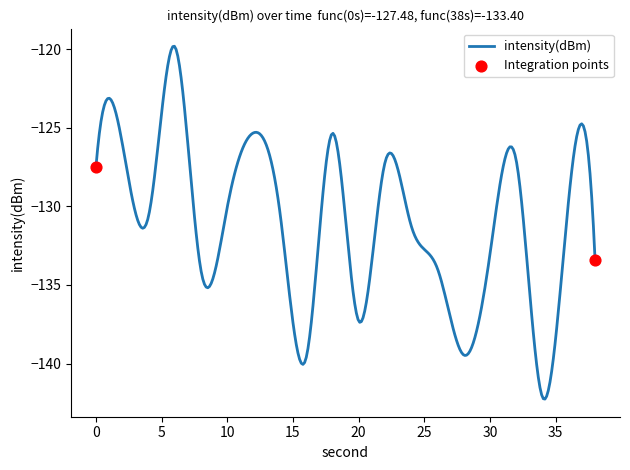

What is the minimum value shown in the chart?

-142.3